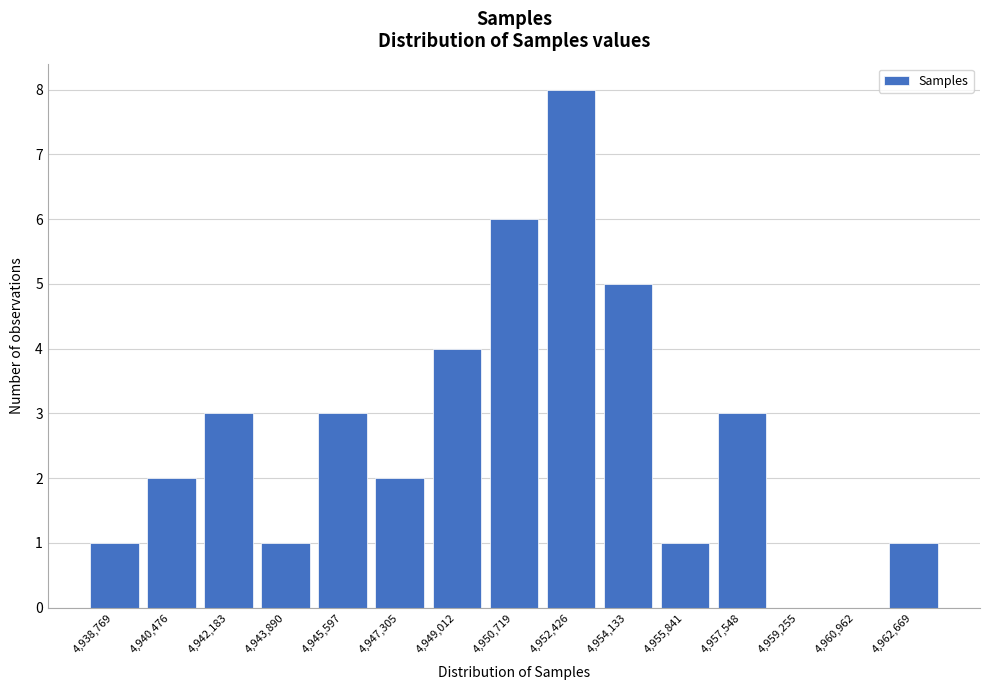

Reading left to right, transcribe all the data shown in this chart.

4,938,769=1	4,940,476=2	4,942,183=3	4,943,890=1	4,945,597=3	4,947,305=2	4,949,012=4	4,950,719=6	4,952,426=8	4,954,133=5	4,955,841=1	4,957,548=3	4,959,255=0	4,960,962=0	4,962,669=1